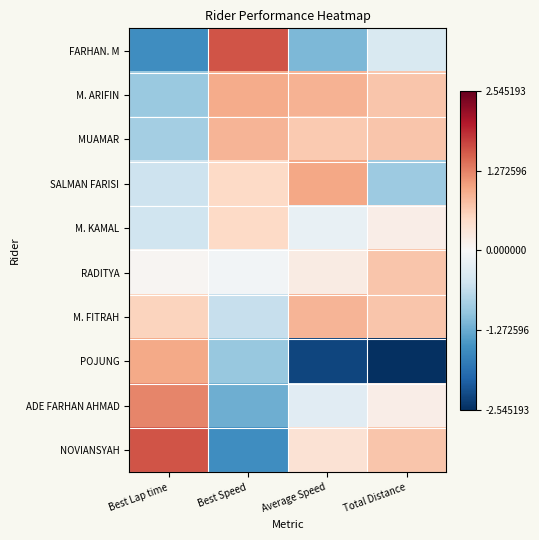

What is the smallest value displayed?

-2.5